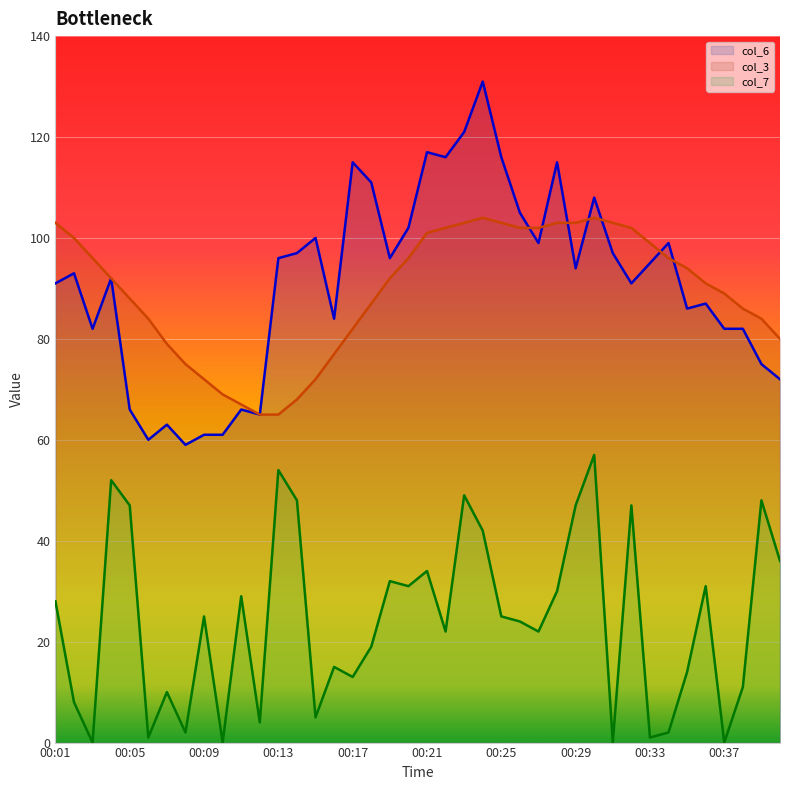

How many data points does each series have?

40